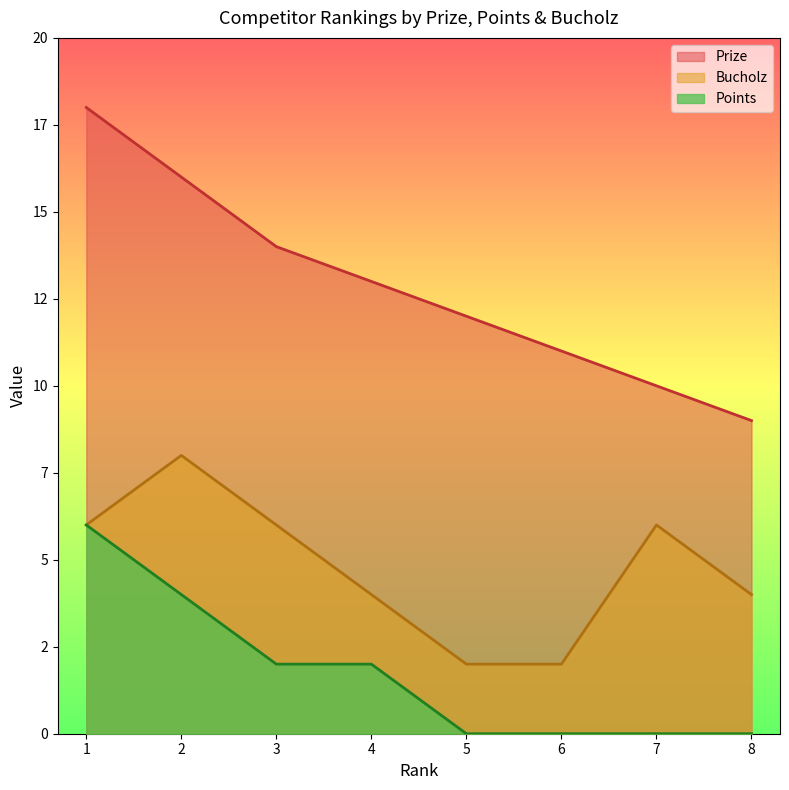

The Points series shows 3 at 2. True or false?

False